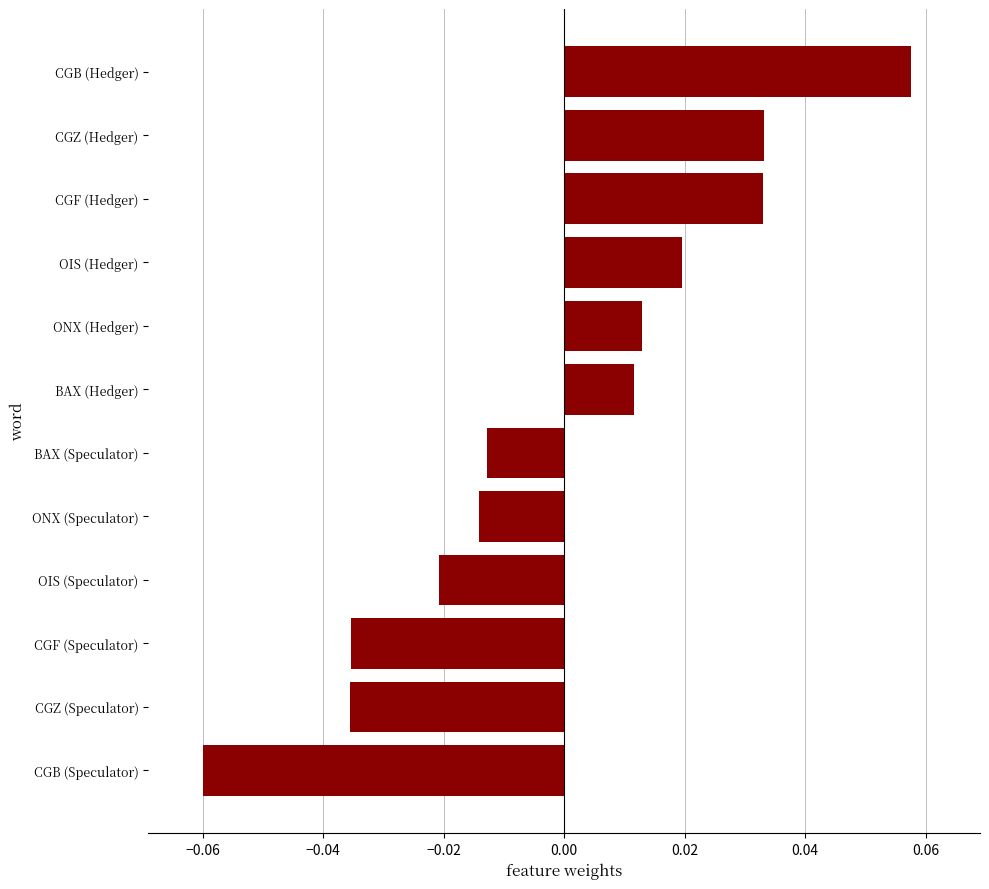

At which category does the chart reach its peak across all series?

CGB (Hedger)